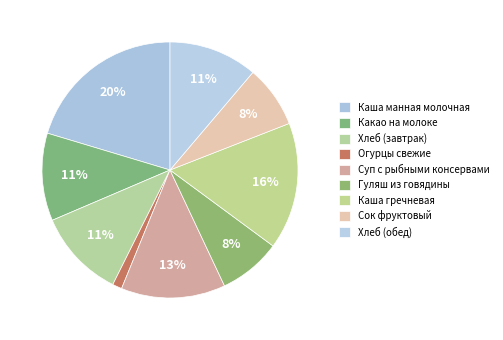

What percentage is the Гуляш из говядины slice, to the nearest percent?

8%